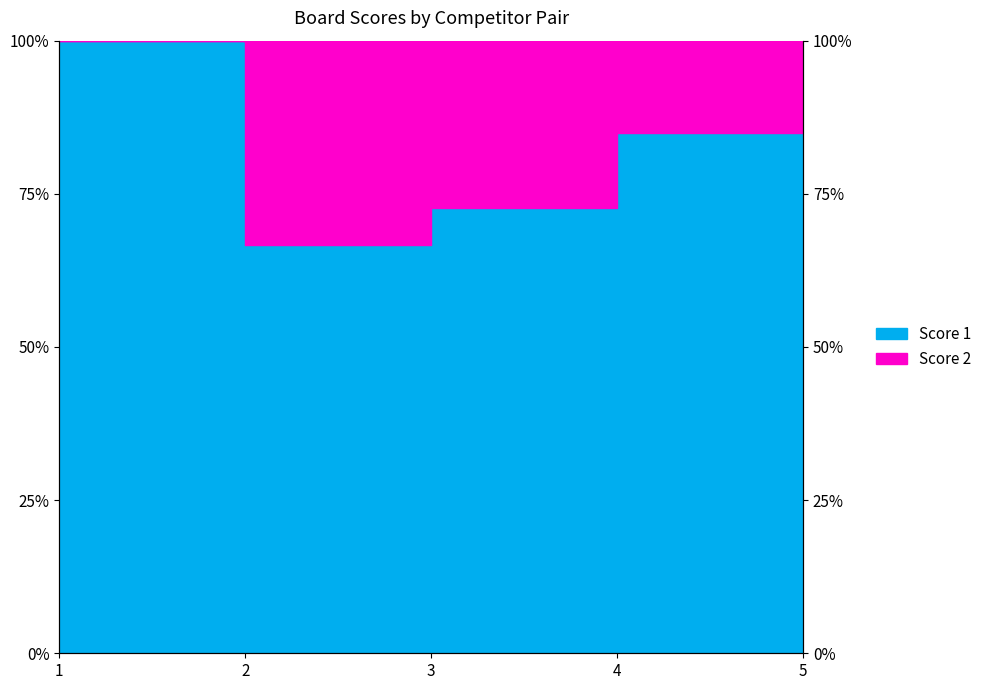

How many interior local valleys (lower than both neighbors) does the data have?

1